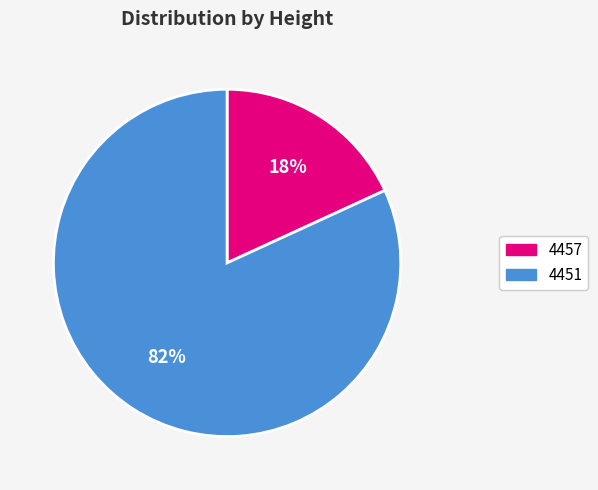

Which has a higher value, 4457 or 4451?

4451